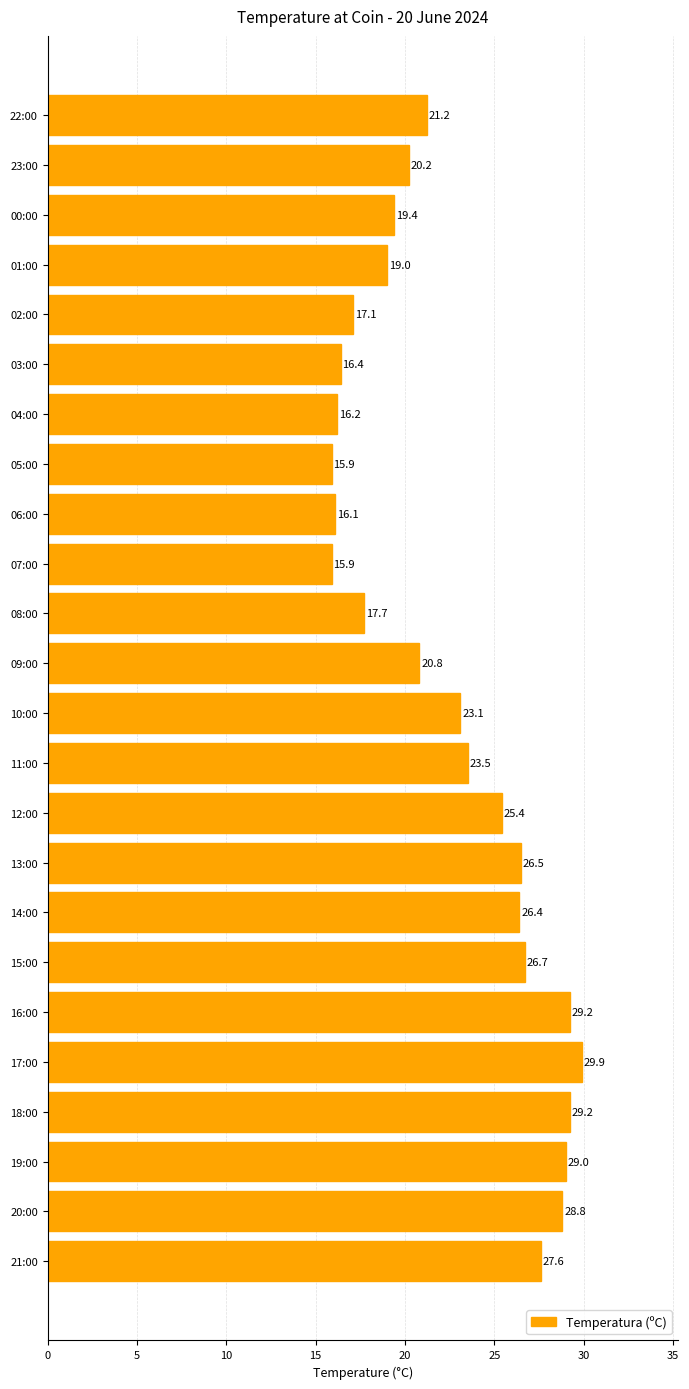

What is the difference between the maximum and minimum values?

14.0